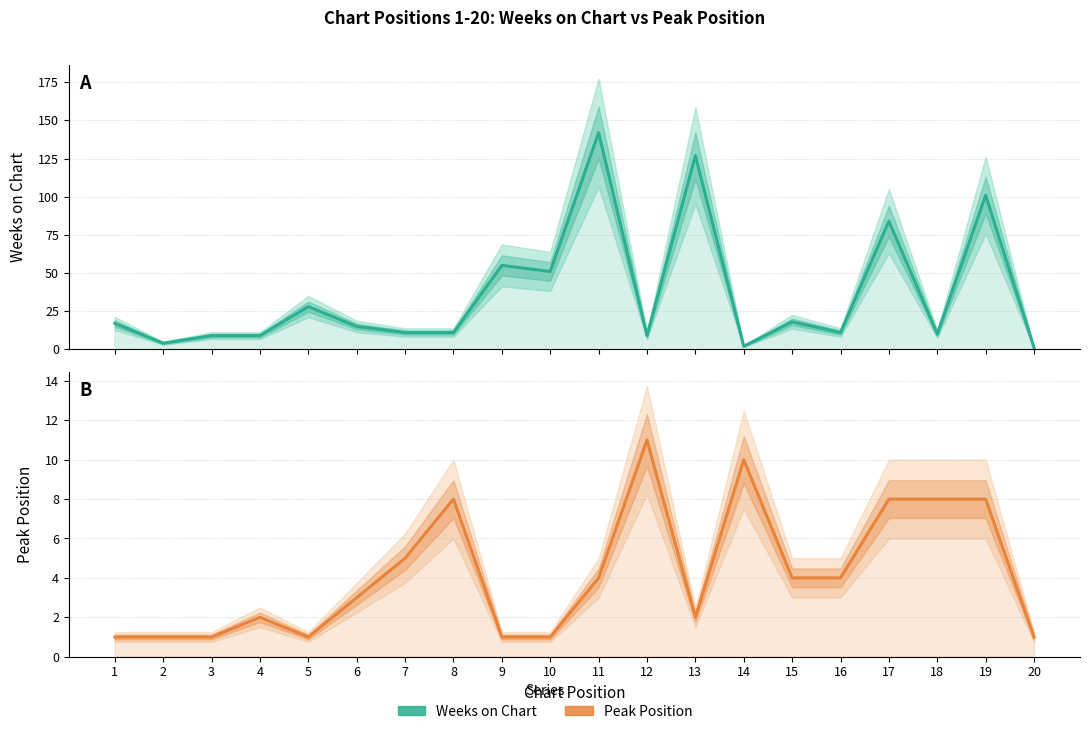

List the series in order of their peak value, lowest first.

Peak Position, Weeks on Chart